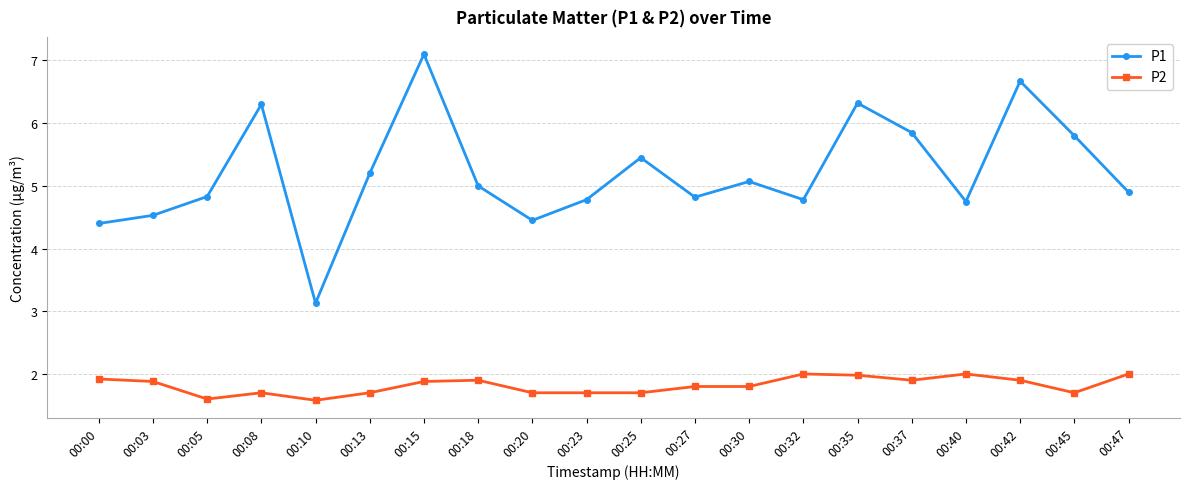

Where is the first local maximum for P1?

00:08